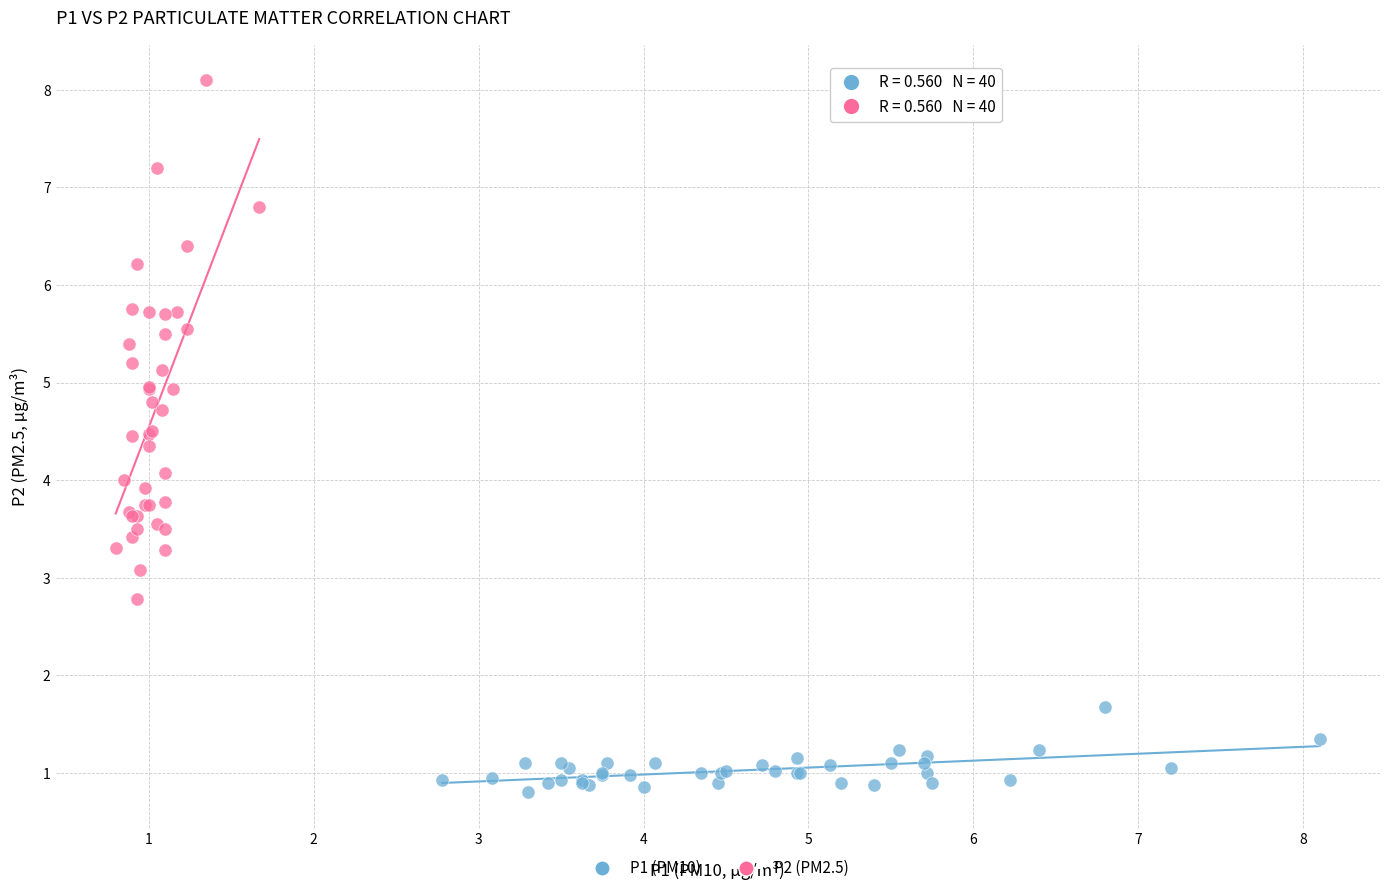

Which series contains the highest Y value?

P2 (PM2.5)